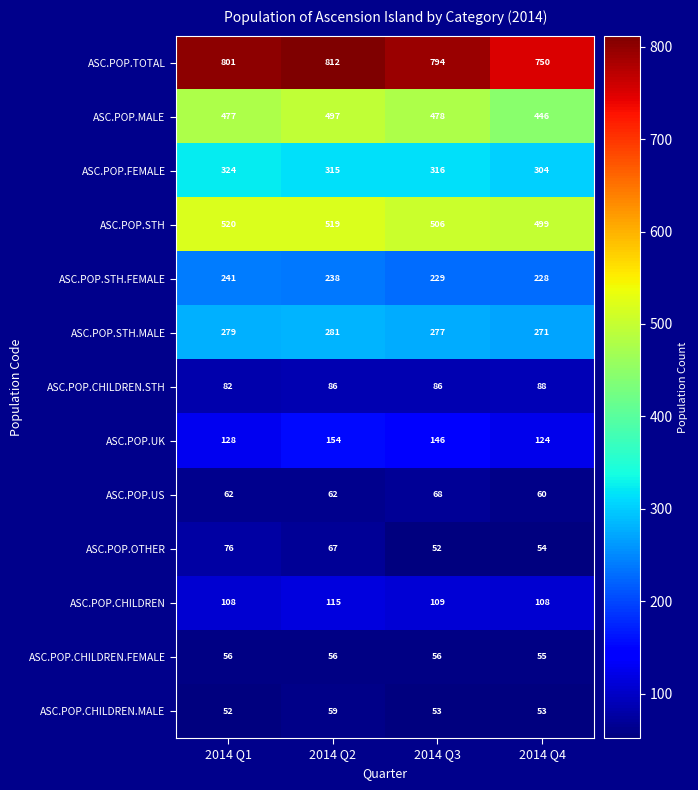

Which series has the largest total across all categories?

ASC.POP.TOTAL